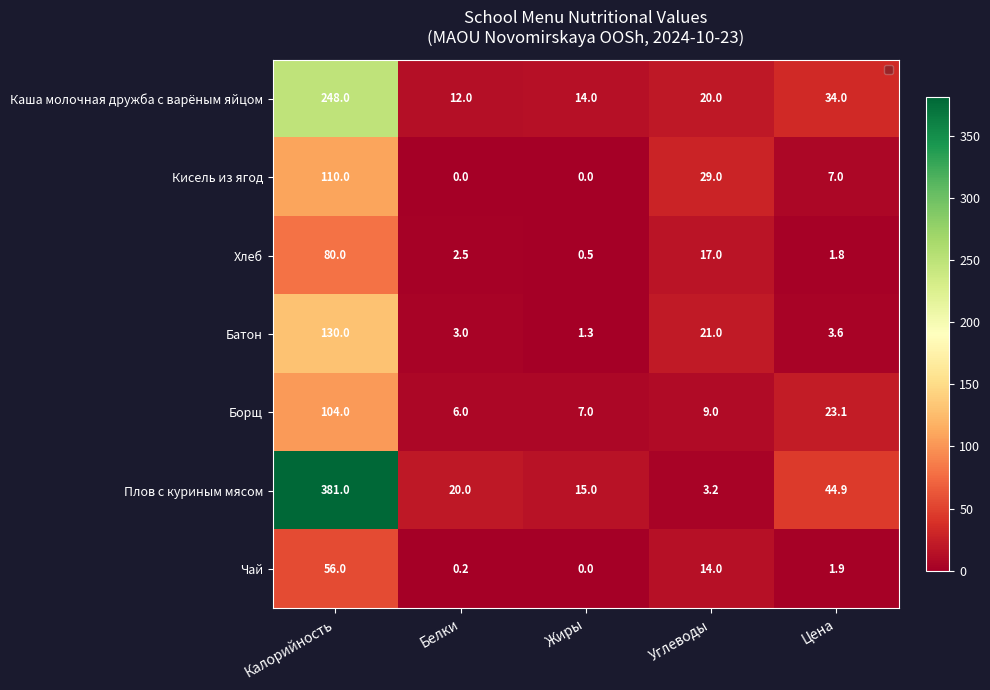

Is it true that Плов с куриным мясом equals 33.9 at Белки?

False